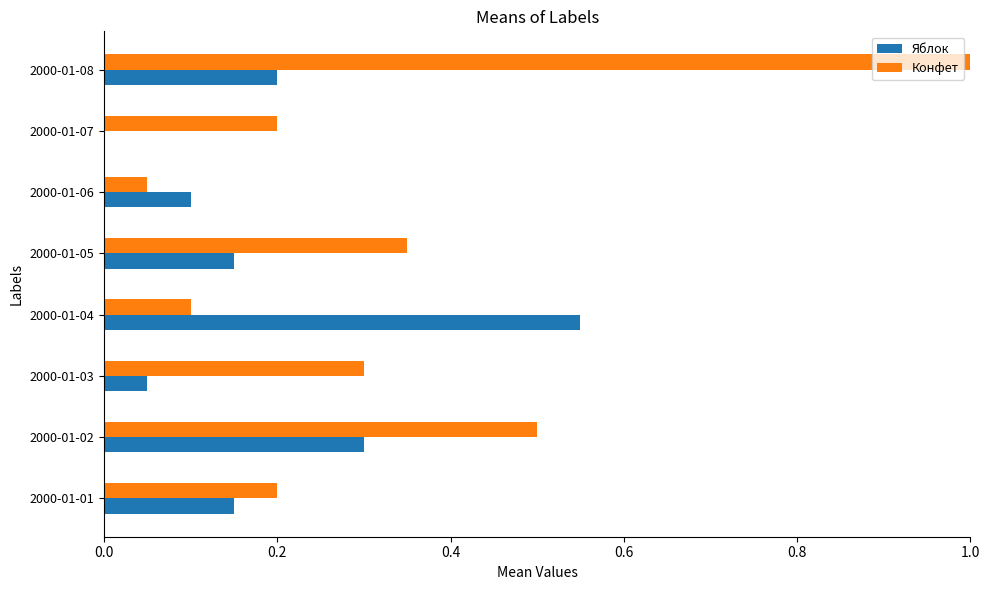

Between 2000-01-03 and 2000-01-08, which series saw the biggest shift?

Конфет